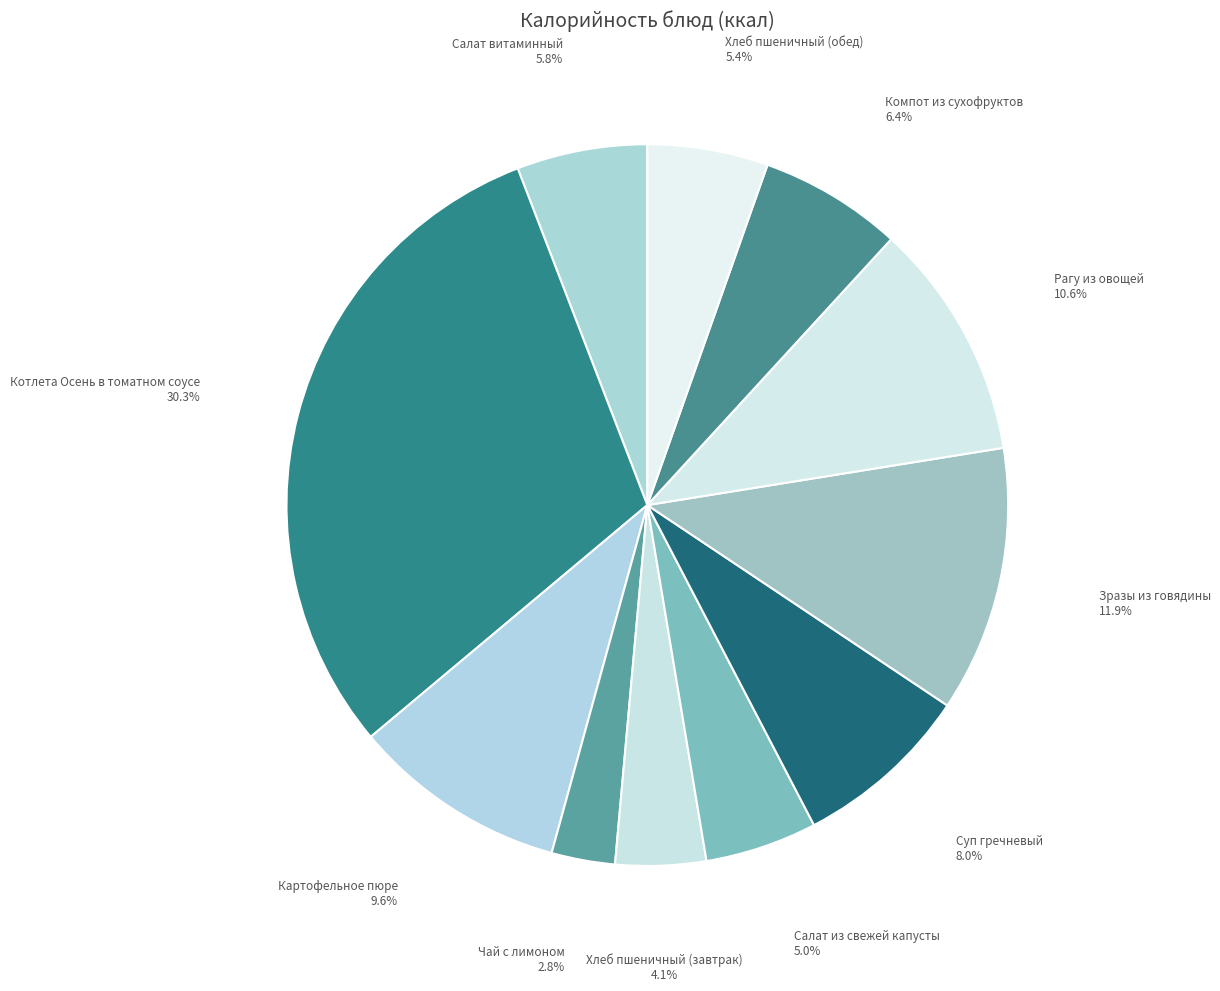

How many segments does this pie chart have?

11